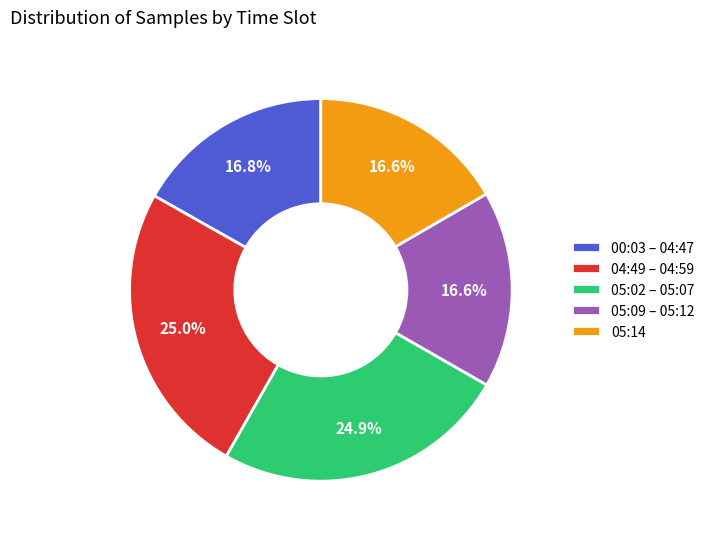

Is there a majority slice in this chart?

No